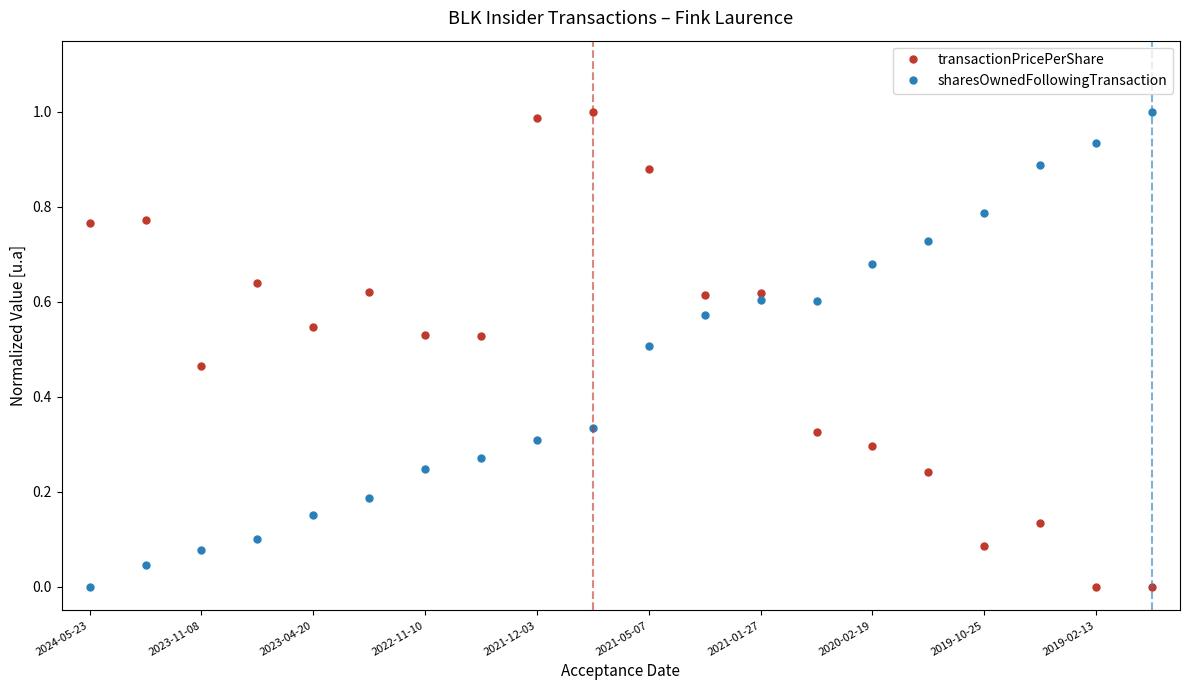

What is the sum of all sharesOwnedFollowingTransaction values?

9.0